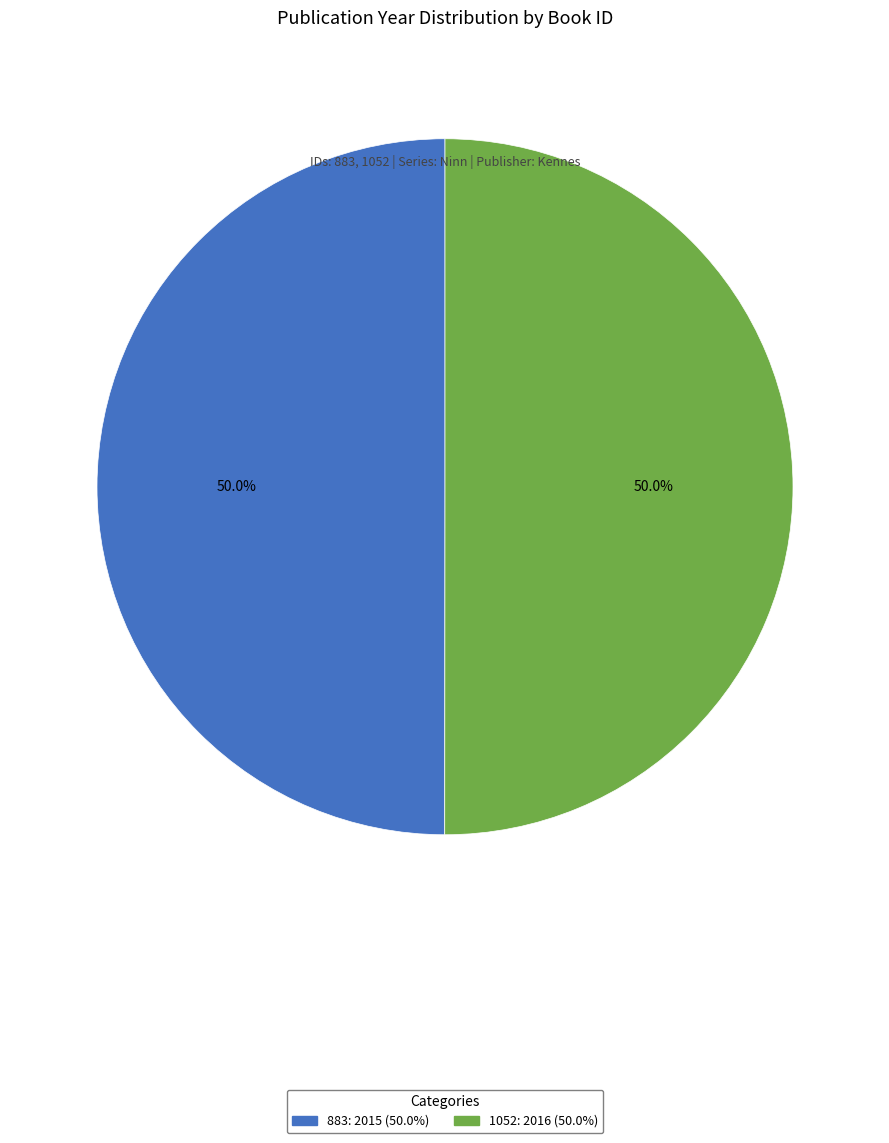

What is the ratio of the value at 883 to the value at 1052?

1.0